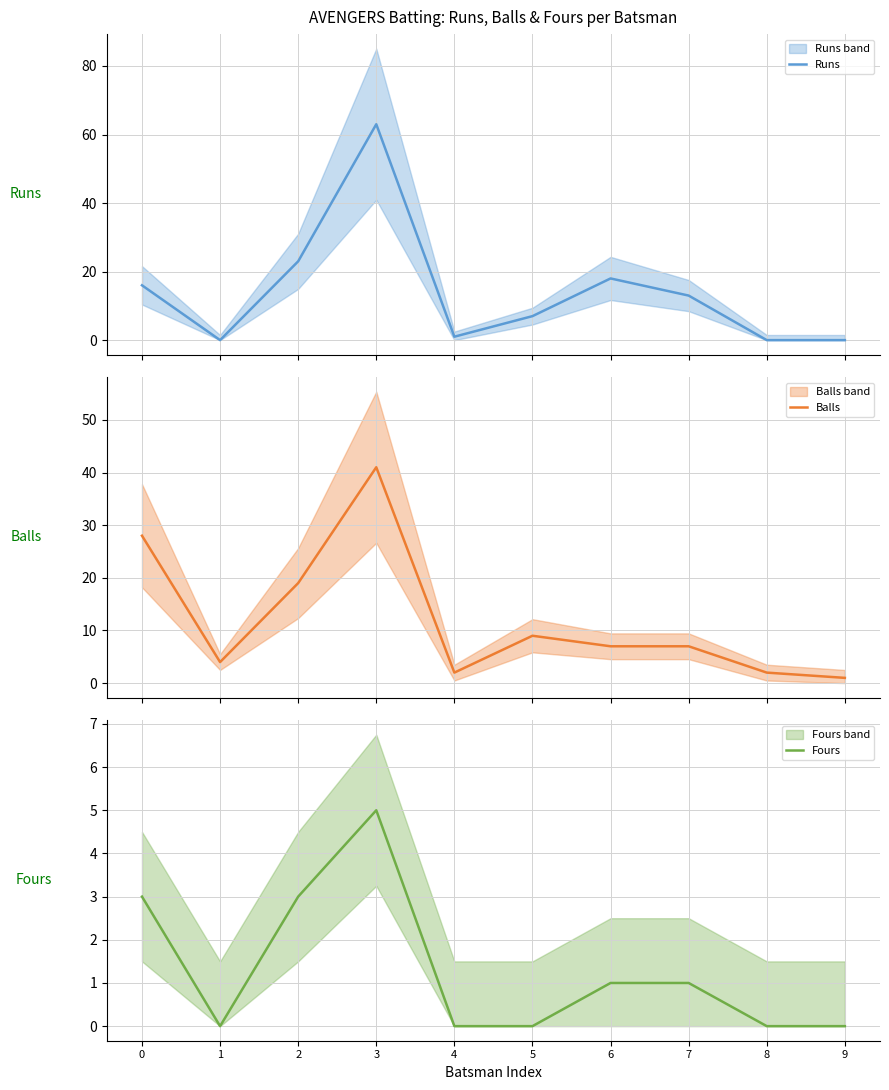

Which series has the largest total across all categories?

Runs